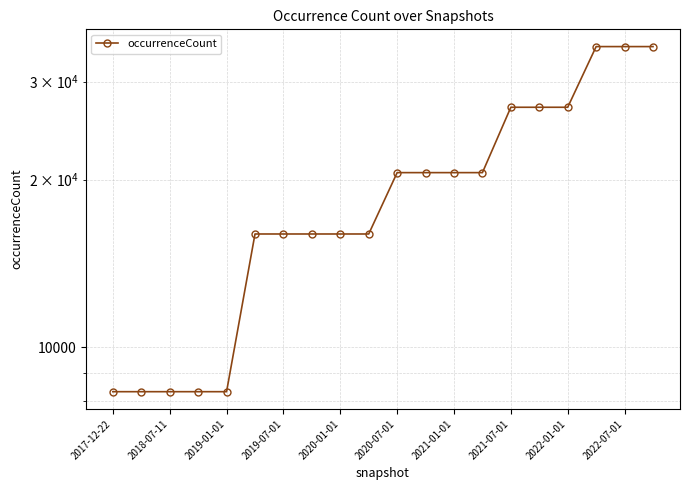

Where is the data nearest to the value 21498?

2020-07-01